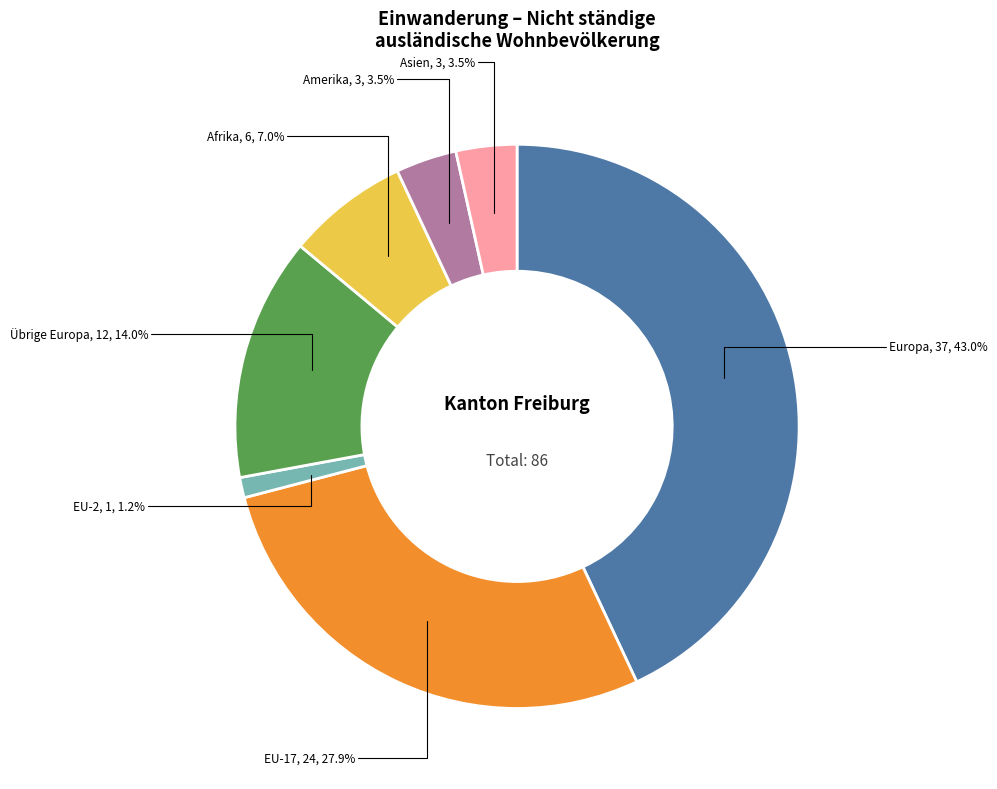

Does any single category account for the majority?

No